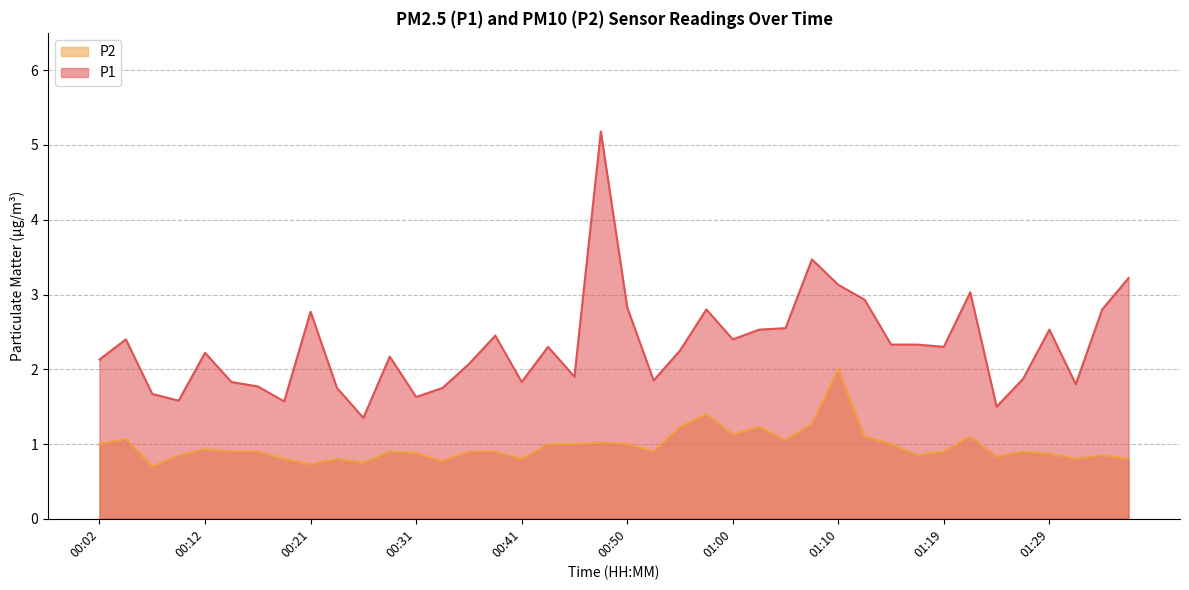

Where does the P1 series first go above 2?

00:02